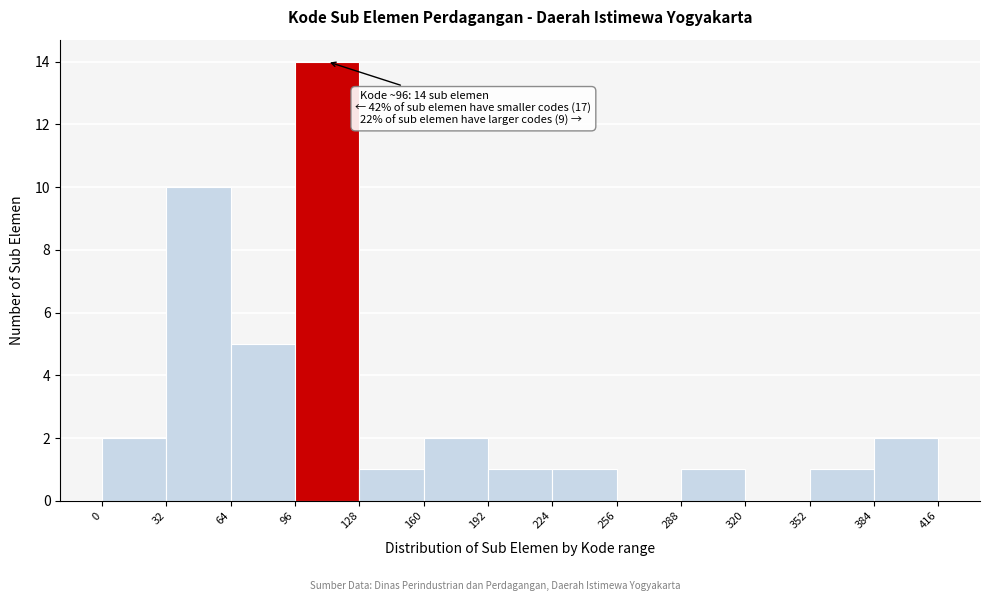

Which range on the x-axis has the tallest bar?

96 to 128